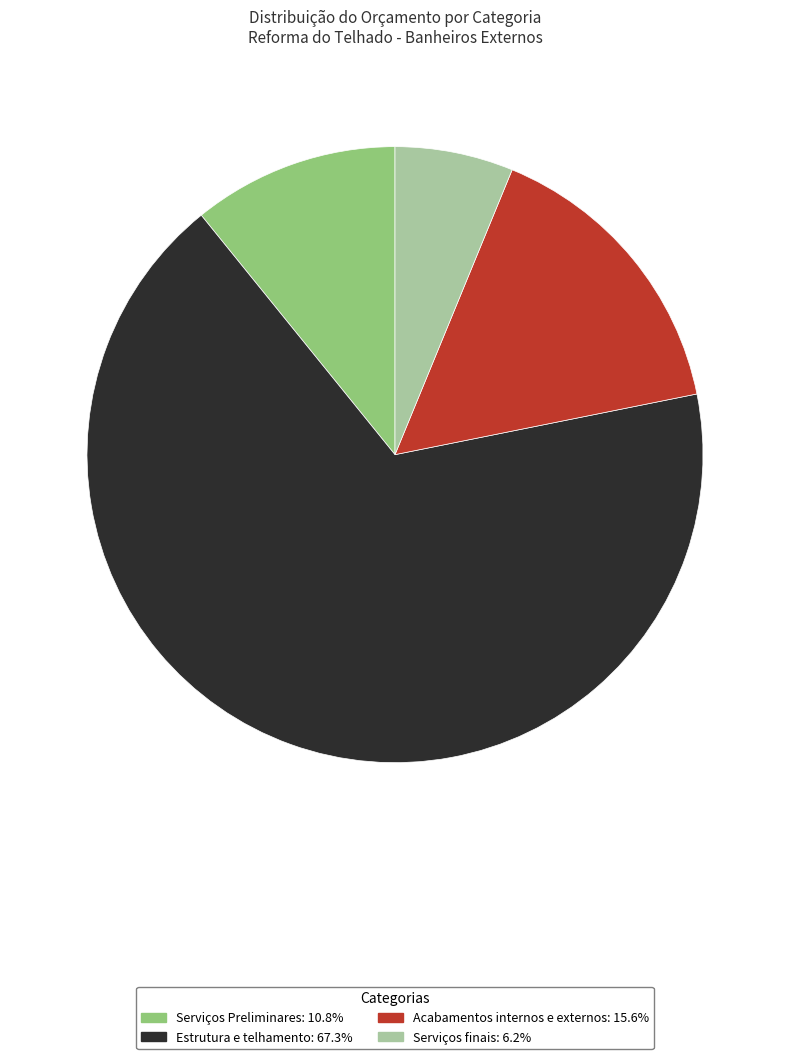

Rank the categories by value from lowest to highest.

Serviços finais, Serviços Preliminares, Acabamentos internos e externos, Estrutura e telhamento